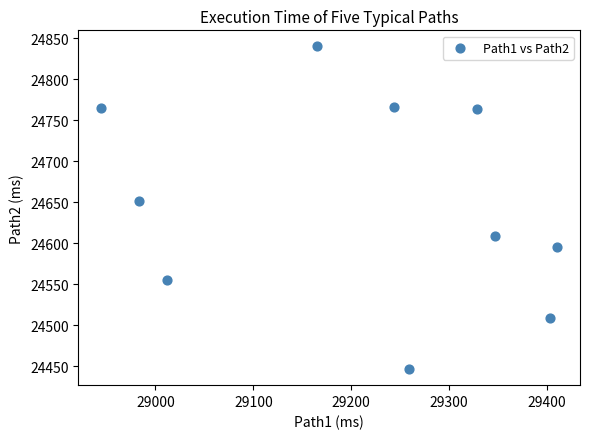

What is the range of X values (max minus min)?

465.6